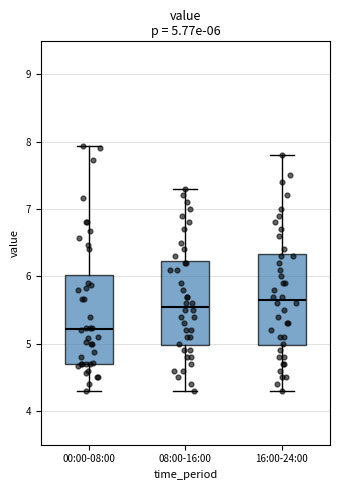

Which box's median line is the highest?

16:00-24:00